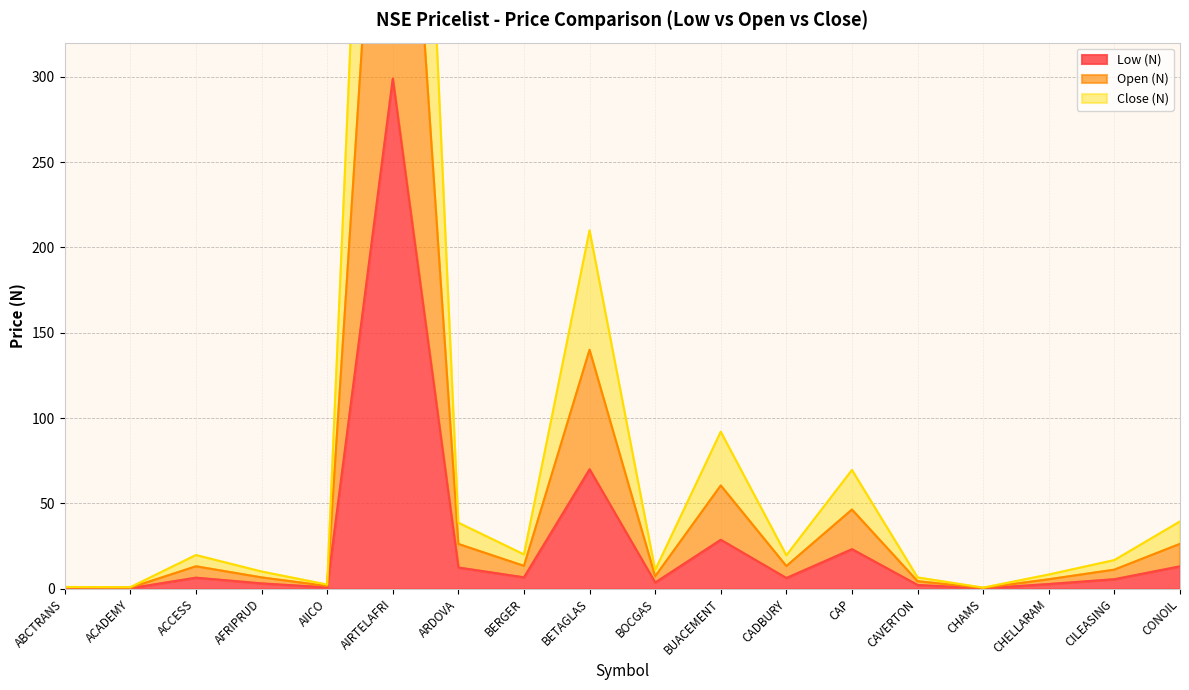

What is the value of the Close (N) point at the 1st from the left?

0.7